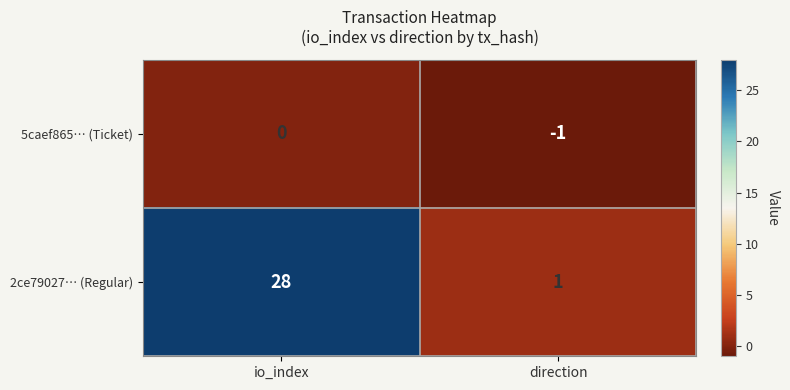

Between io_index and direction, which series saw the biggest shift?

2ce79027… (Regular)